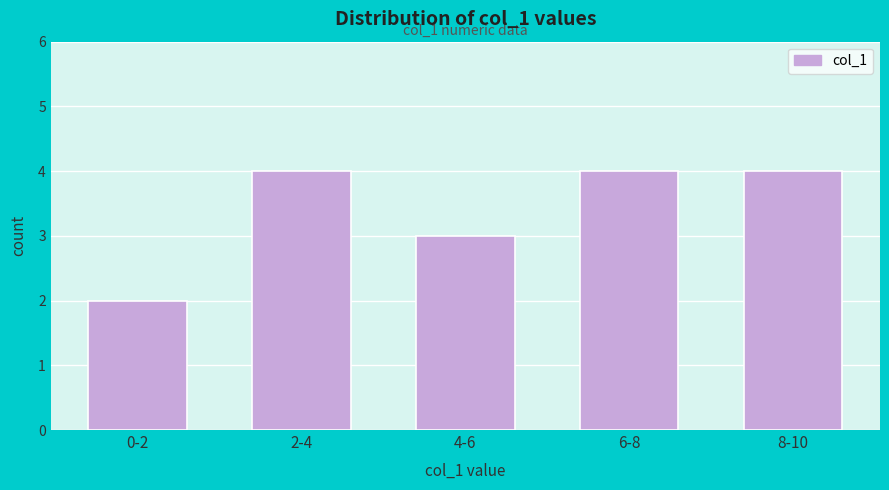

Reading right to left, extract all data points from this chart.

4	4	3	4	2